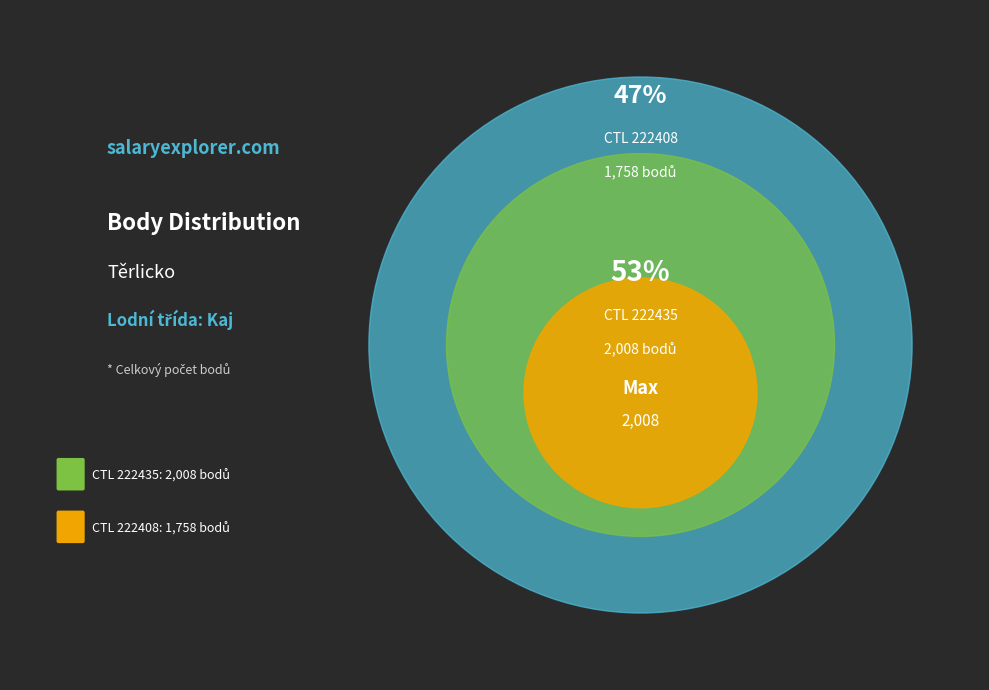

Which slice represents more than half of the pie?

222435